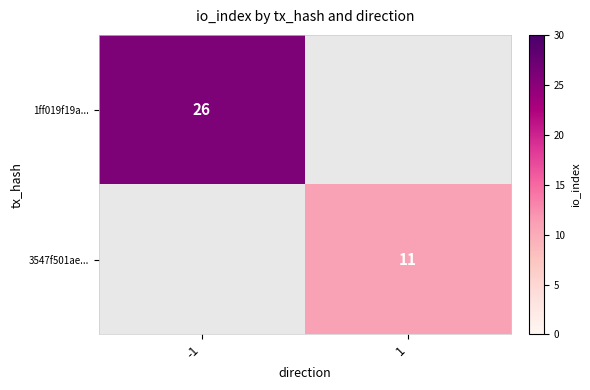

The value of 1ff019f19a... at -1 is 10.4. True or false?

False